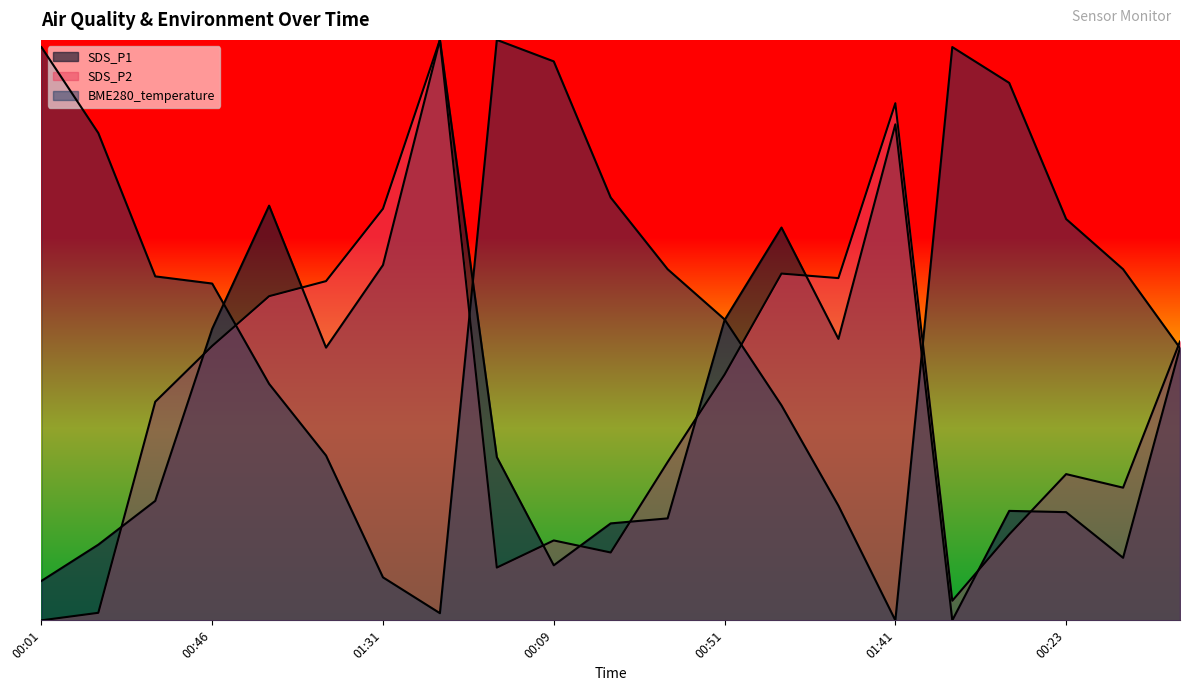

The value of SDS_P1 at 01:22 is 12.1. True or false?

True